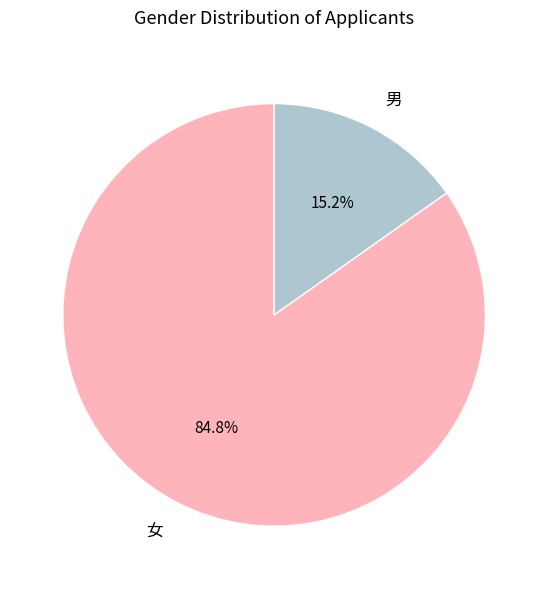

Which category has the smallest portion of the pie?

男